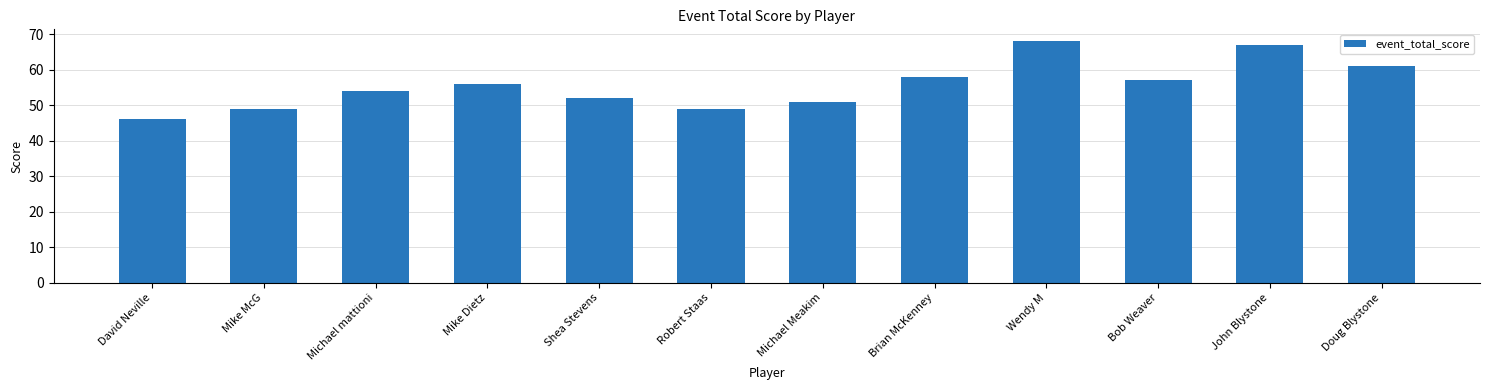

How many bars are there in total?

12